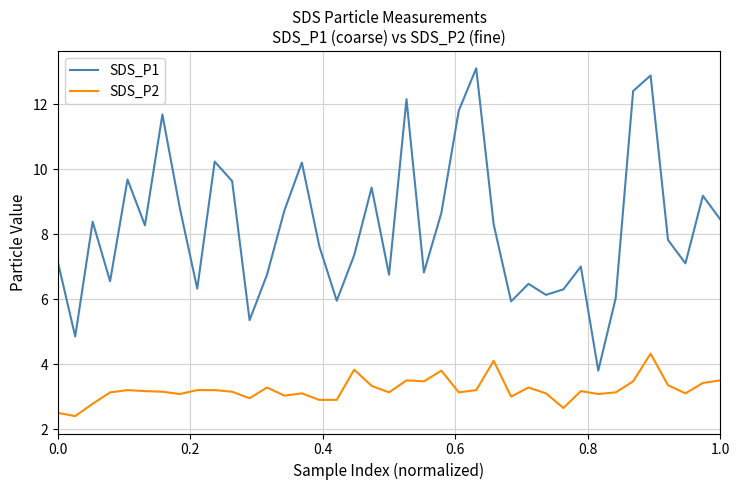

What is the average value of the SDS_P2 series?

3.2